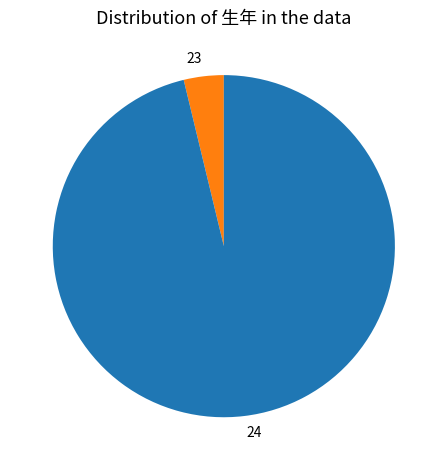

How many slices are in this pie chart?

2